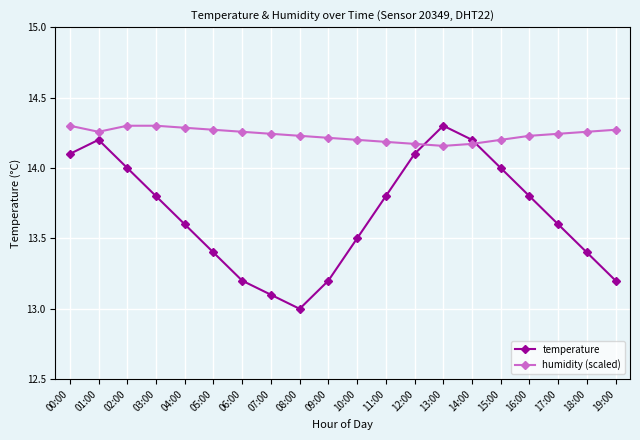

What value does the temperature series have at 09:00?

13.2